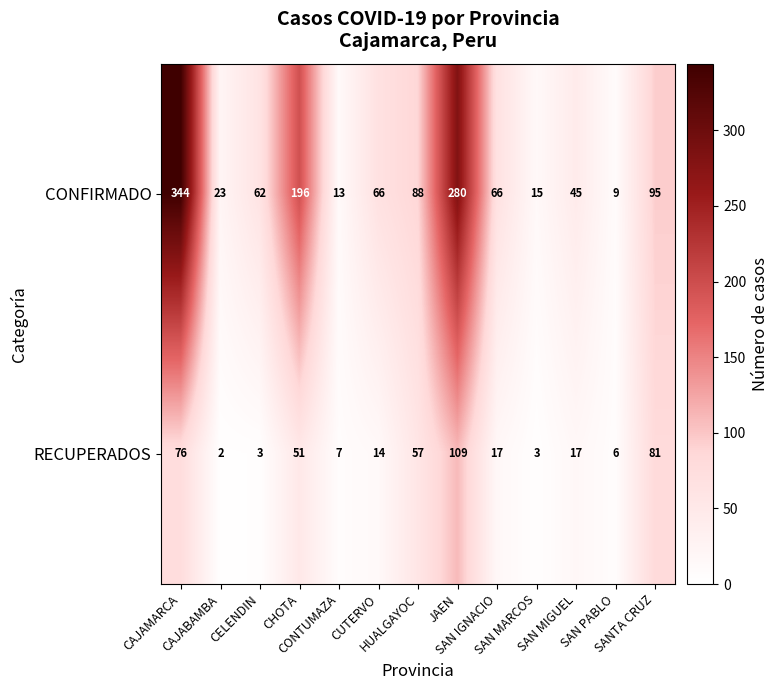

What is the average value of the RECUPERADOS series?

34